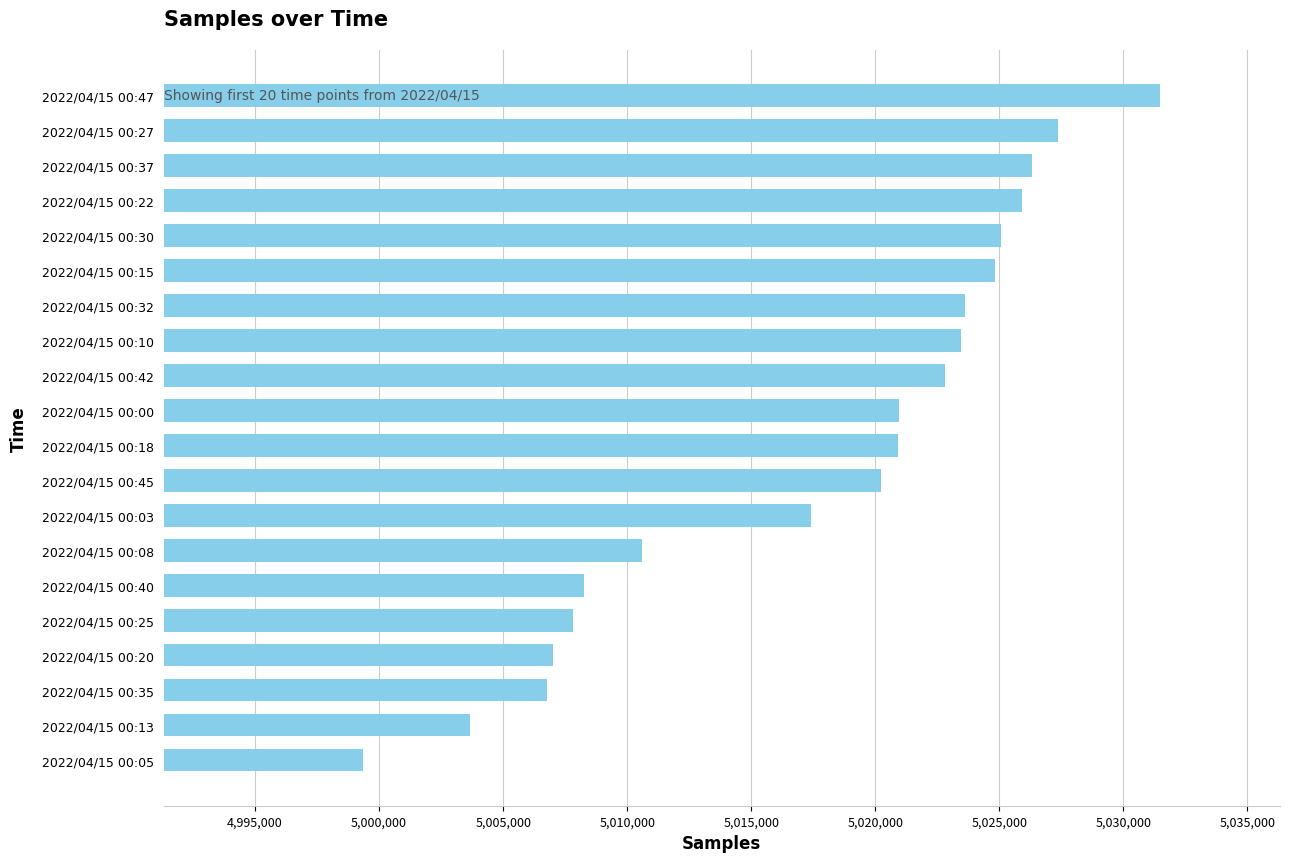

At which label is the value closest to 5015423?

2022/04/15 00:03